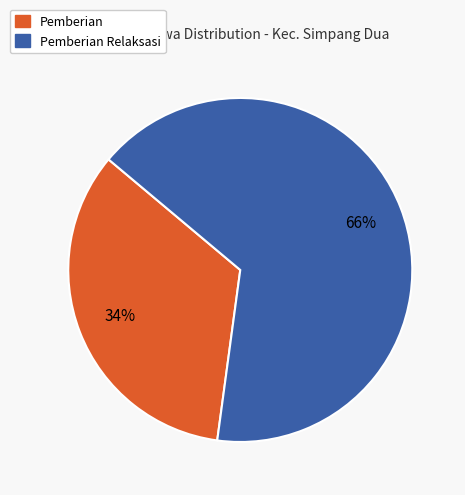

Is there any slice that represents more than half of the pie?

Yes